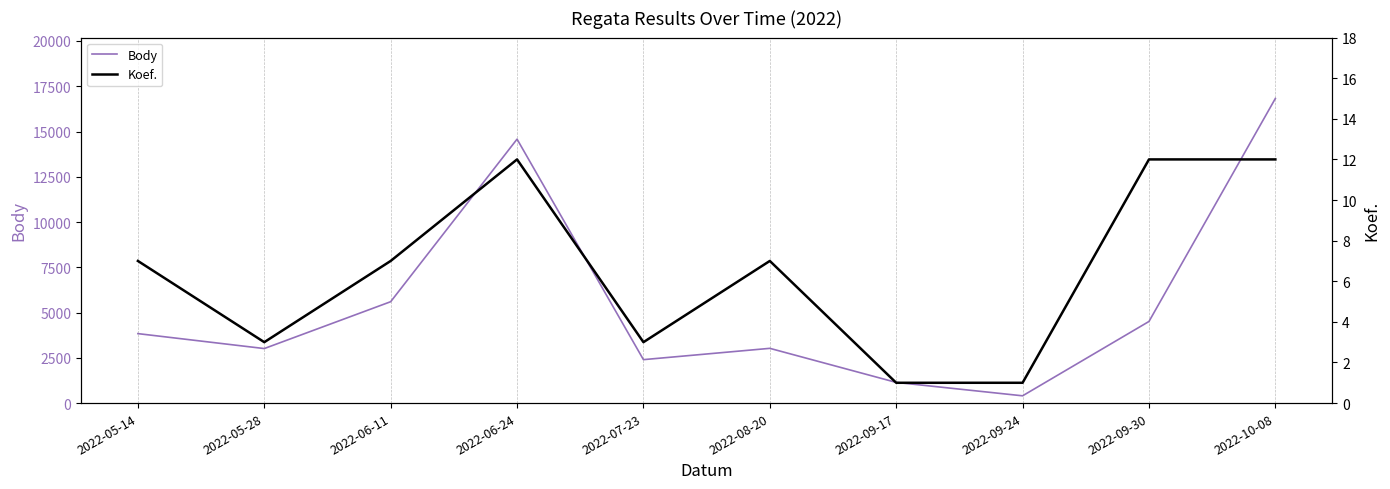

Which category has the lowest value across all series?

2022-09-17